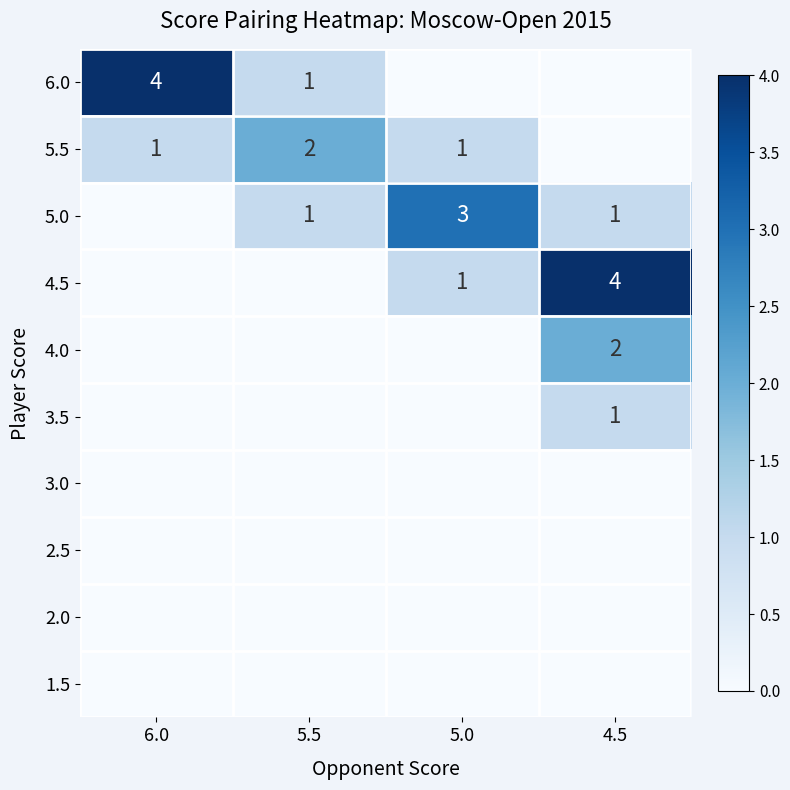

True or false: 5.5 has a value of 2 at 5.5.

True